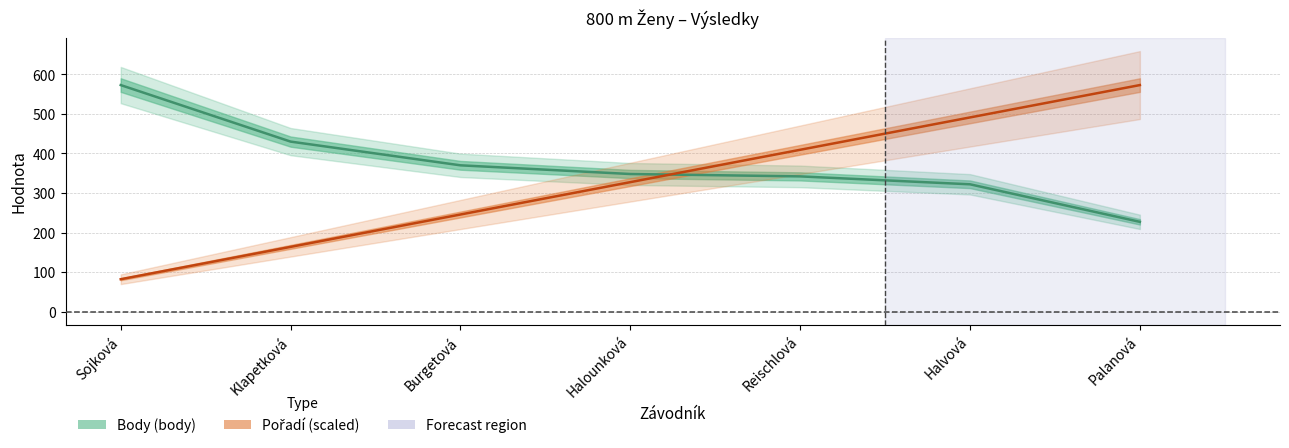

Reading left to right, transcribe all the data shown in this chart.

Pořadí: Sojková=81.9	Klapetková=163.7	Burgetová=245.6	Halounková=327.4	Reischlová=409.3	Halvová=491.1	Palanová=573.0
Body: Sojková=573.0	Klapetková=430.0	Burgetová=370.0	Halounková=348.0	Reischlová=342.0	Halvová=322.0	Palanová=227.0